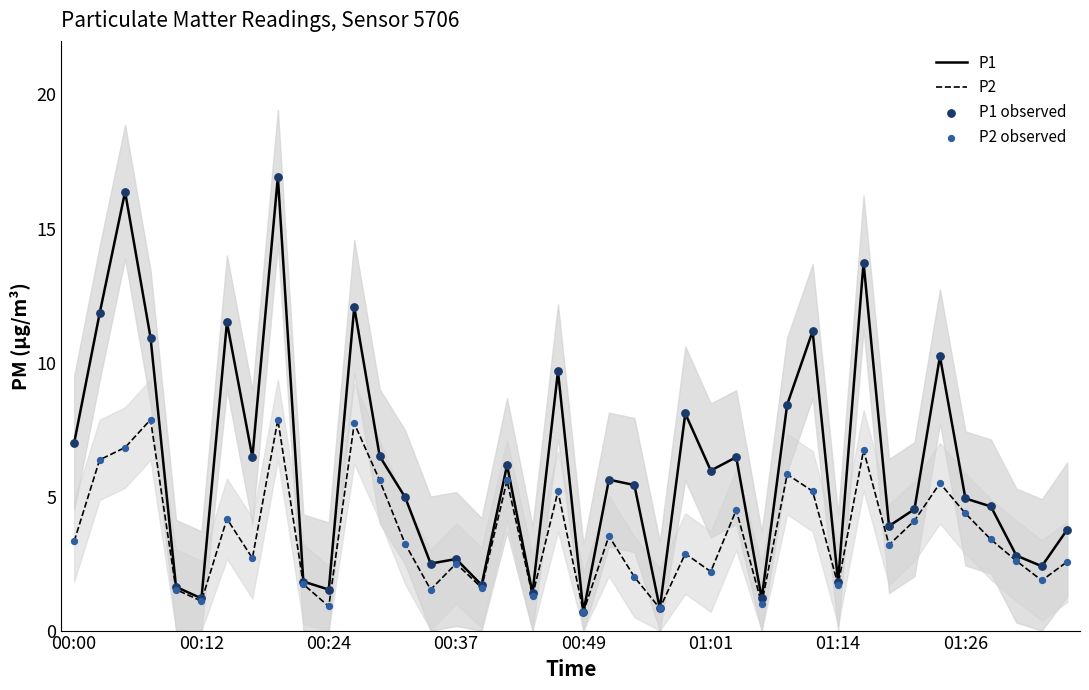

What is the minimum value for P1?

0.7